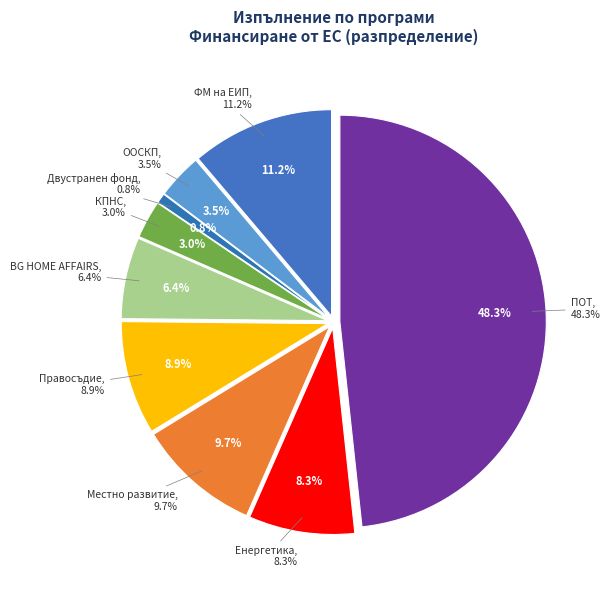

Is Енергетика the majority of the pie?

No